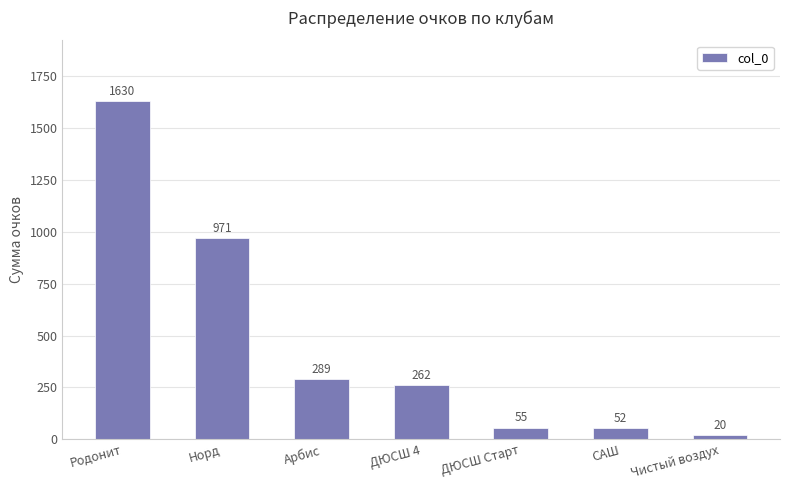

List the labels in order of value, smallest first.

Чистый воздух, САШ, ДЮСШ Старт, ДЮСШ 4, Арбис, Норд, Родонит